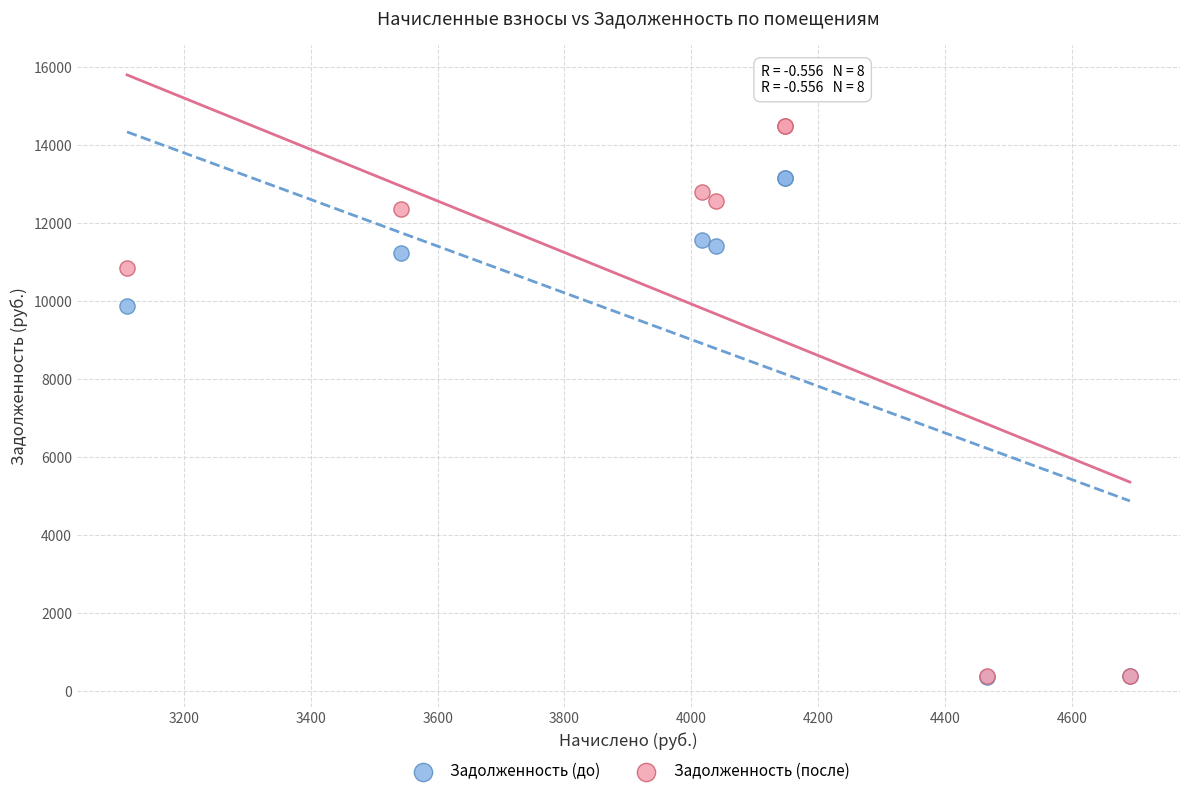

What are all the series names shown in the legend?

Задолженность (до), Задолженность (после)